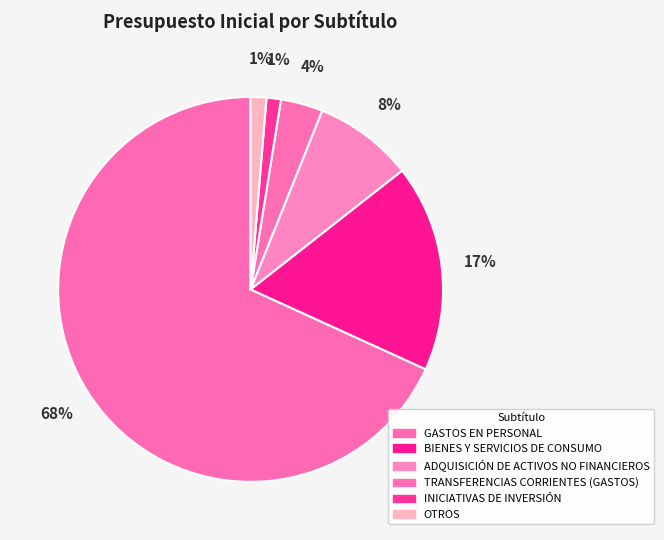

Rank the categories by value from lowest to highest.

INICIATIVAS DE INVERSIÓN, OTROS, TRANSFERENCIAS CORRIENTES (GASTOS), ADQUISICIÓN DE ACTIVOS NO FINANCIEROS, BIENES Y SERVICIOS DE CONSUMO, GASTOS EN PERSONAL